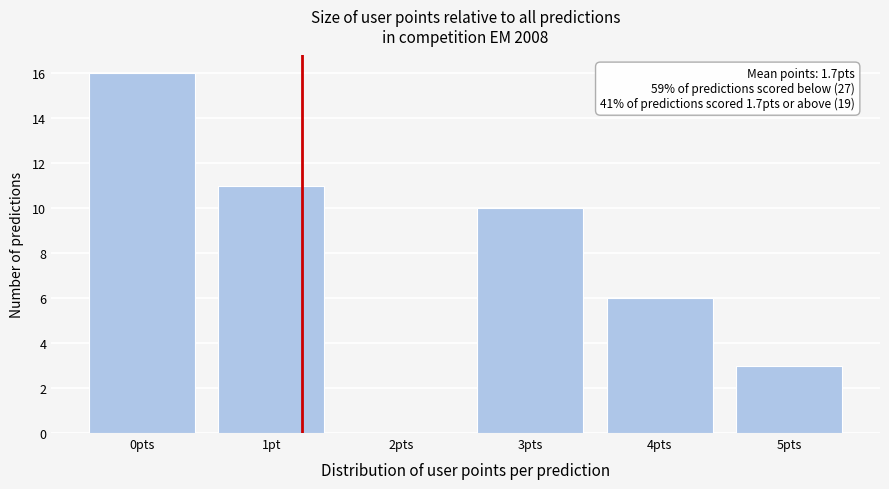

Reading left to right, extract all data points from this chart.

0pts=16	1pt=11	2pts=0	3pts=10	4pts=6	5pts=3